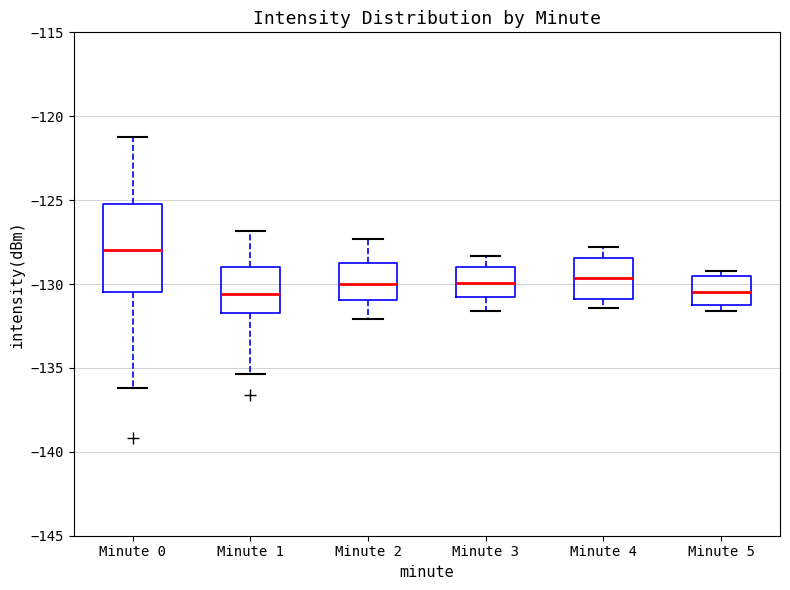

Reading left to right, read every box against the y-axis: the position of its median line, the range the box covers, and the ends of its whiskers. The values are not printed on the chart, so give them approximately, as read against the axis.

Minute 0: median -128.0, box -130.5 to -125.0, whiskers -136.0 to -121.0
Minute 1: median -130.5, box -131.5 to -129.0, whiskers -135.5 to -127.0
Minute 2: median -130.0, box -131.0 to -128.5, whiskers -132.0 to -127.5
Minute 3: median -130.0, box -131.0 to -129.0, whiskers -131.5 to -128.5
Minute 4: median -129.5, box -131.0 to -128.5, whiskers -131.5 to -128.0
Minute 5: median -130.5, box -131.5 to -129.5, whiskers -131.5 (just below the box's lower edge) to -129.0